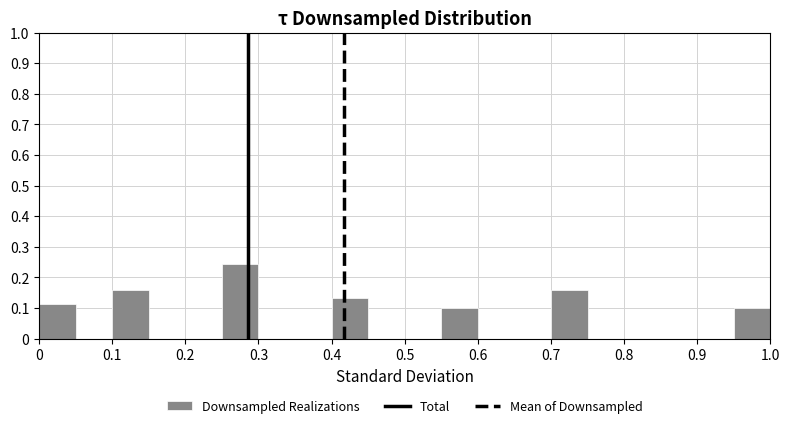

Which range on the x-axis has the tallest bar?

0.25 to 0.30